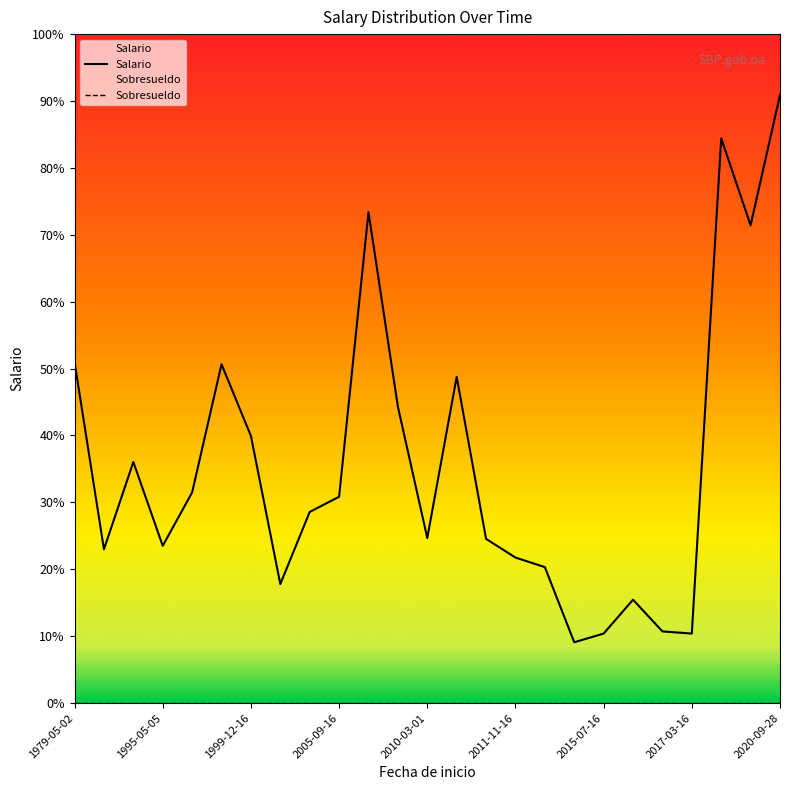

True or false: Sobresueldo and Salario cross at least once.

False